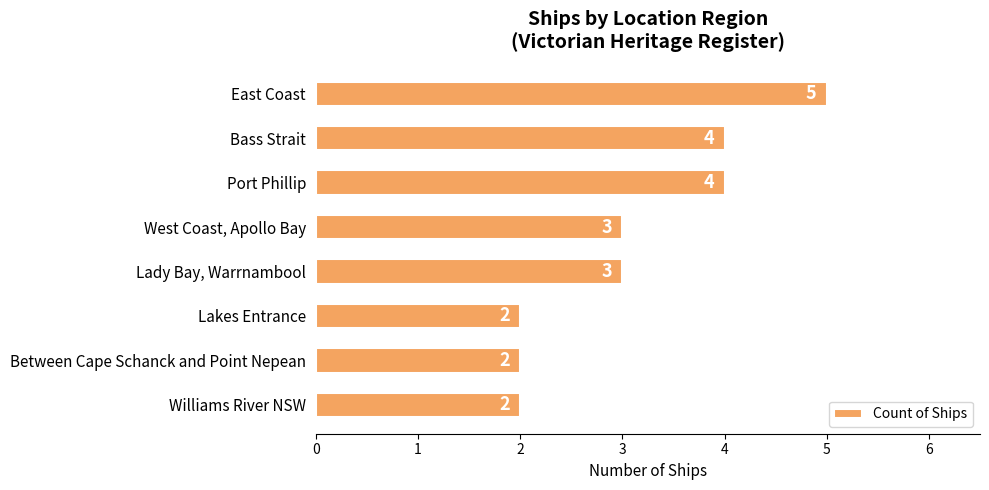

What is the sum of all values?

25